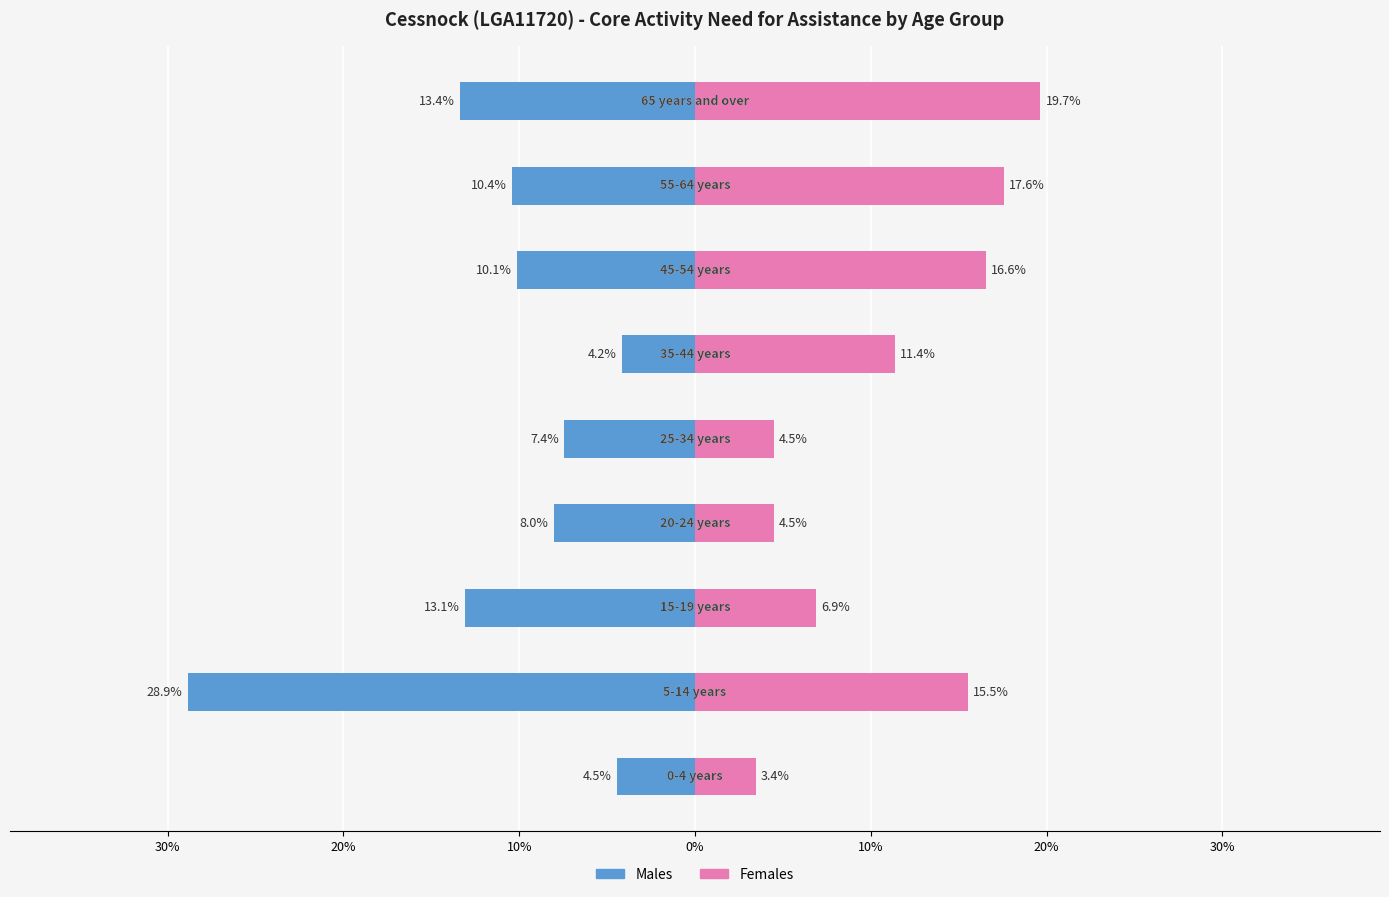

What is the sum of all Females values?

100.0